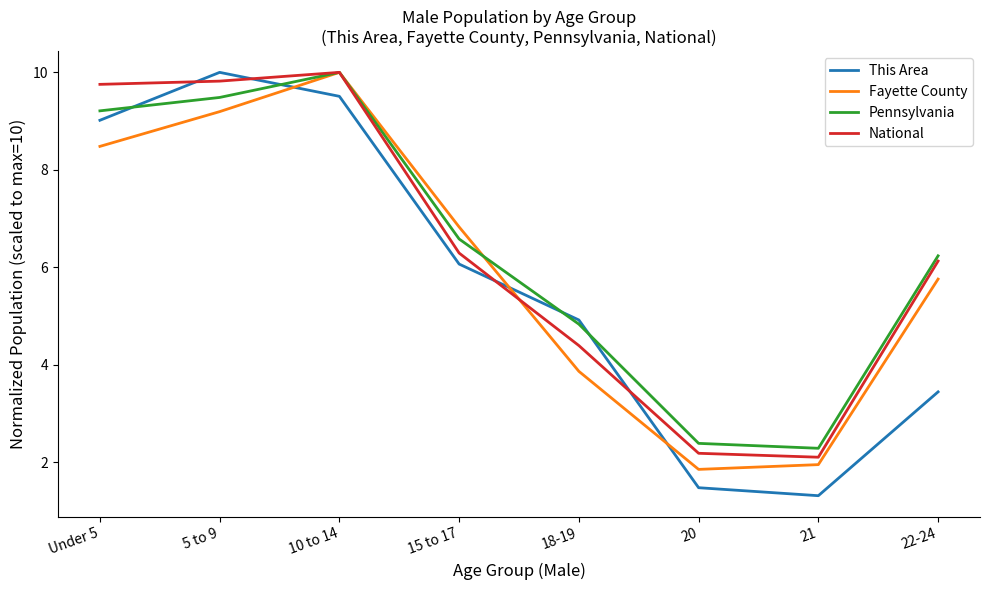

The Fayette County series shows 2.9 at 21. True or false?

False